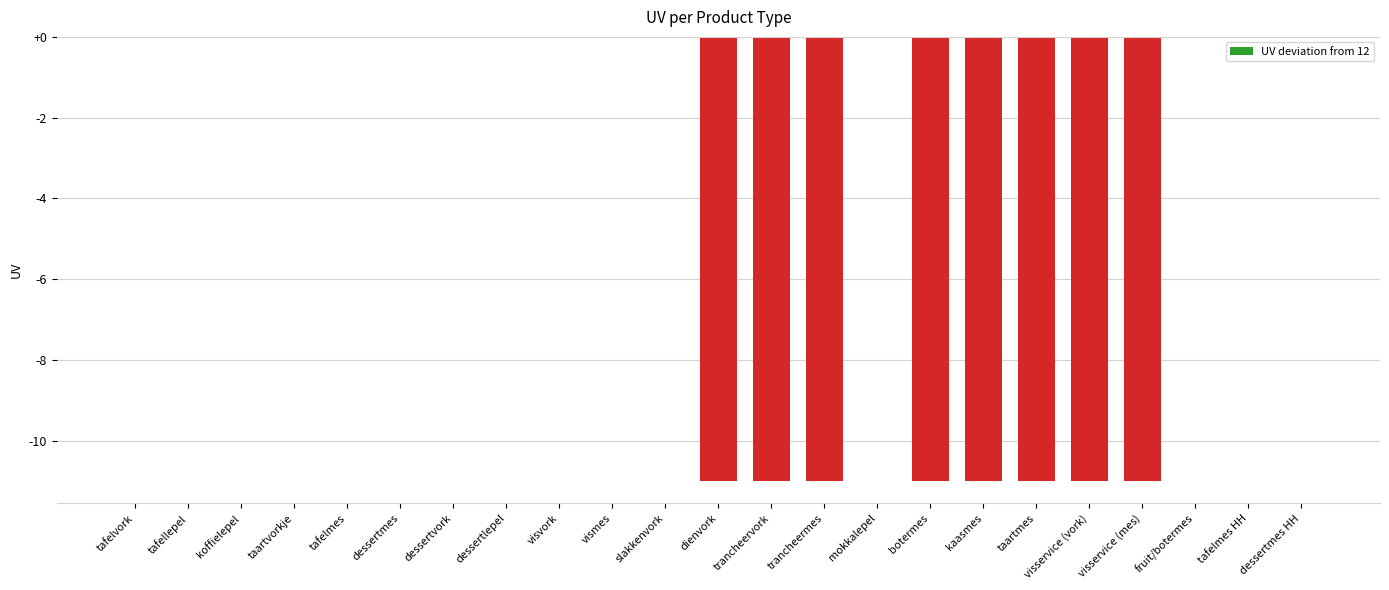

What is the average value?

-4